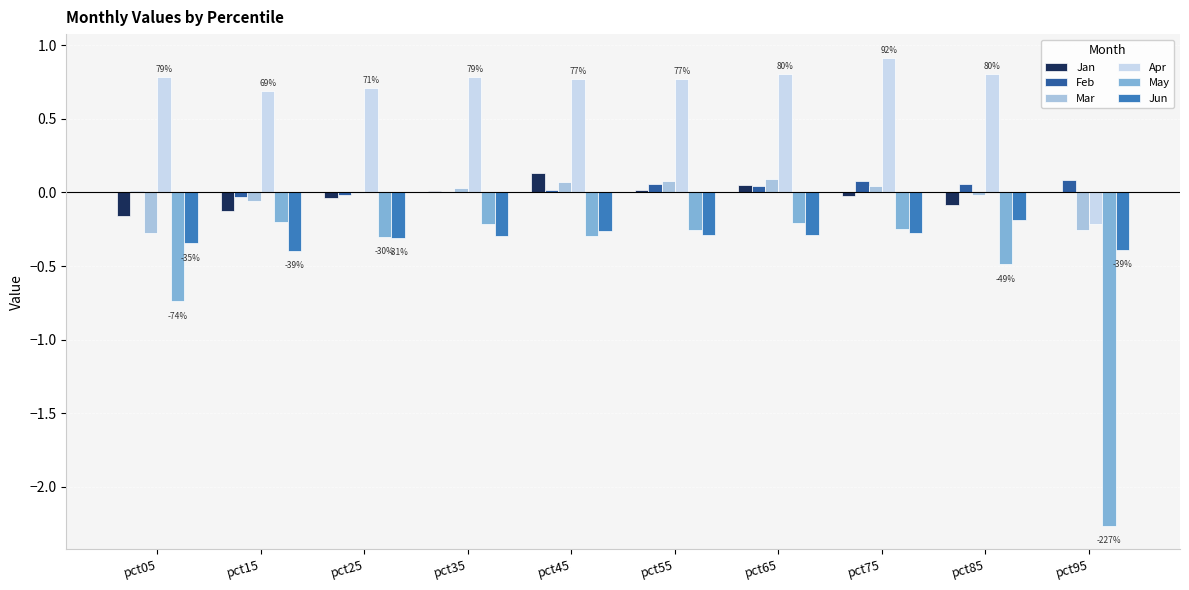

How many categories are shown in the chart?

10